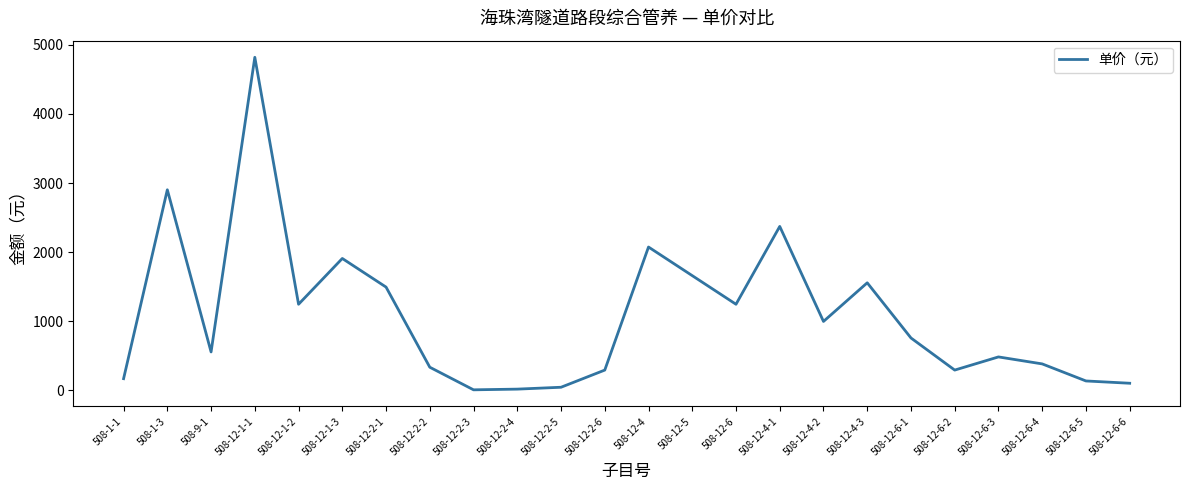

Does the chart have visible grid lines?

No